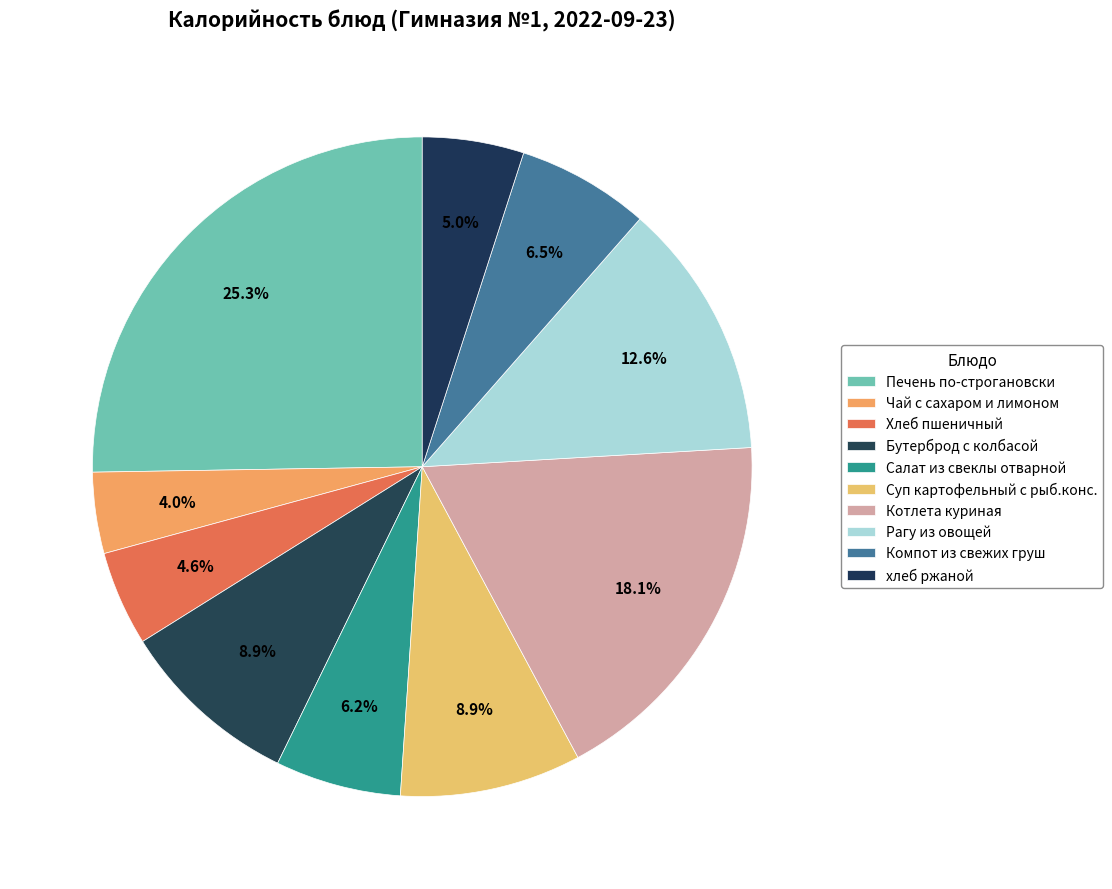

Is there a majority slice in this chart?

No